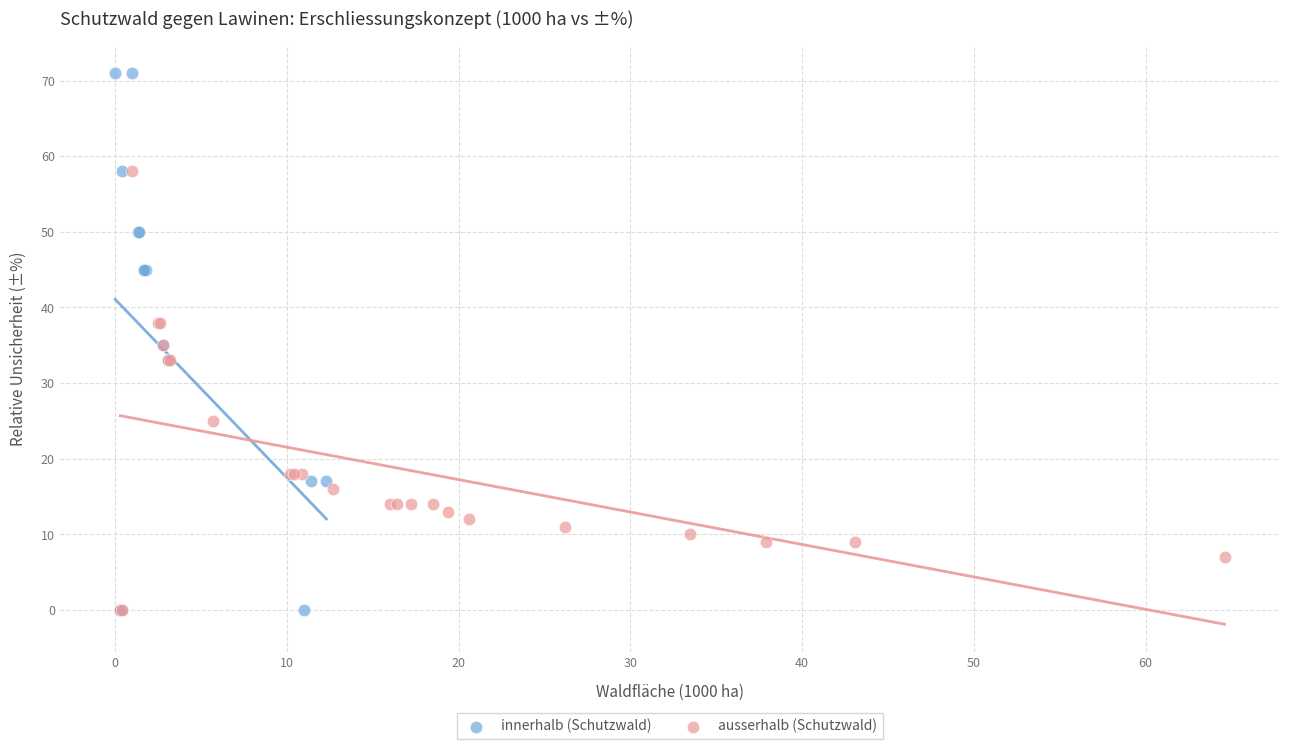

Which series reaches the maximum Y coordinate?

innerhalb (Schutzwald)